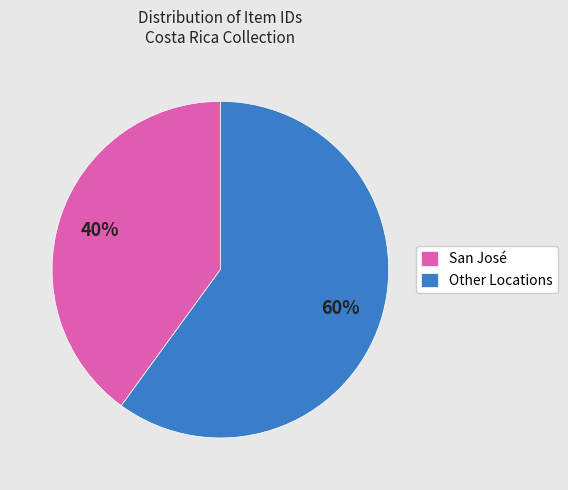

What is the ratio of the value at San José to the value at Other Locations?

0.7